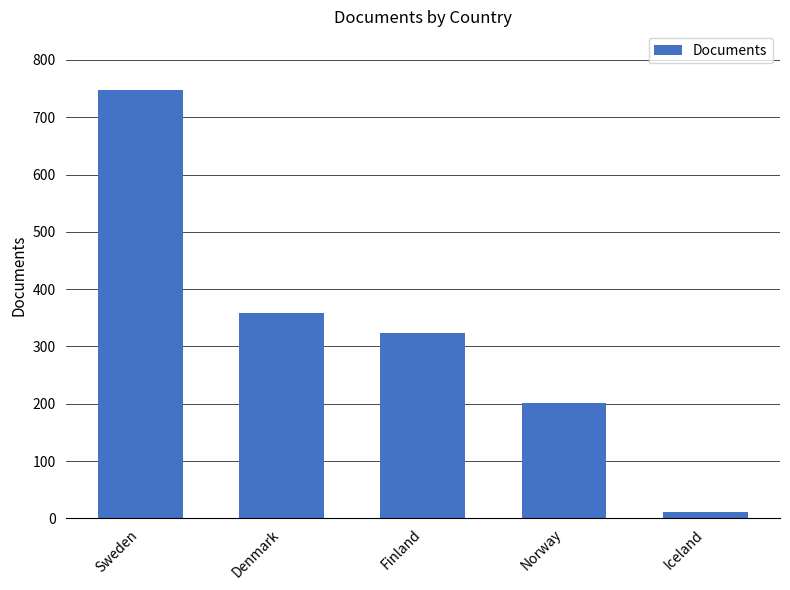

What is the sum of all values?

1643